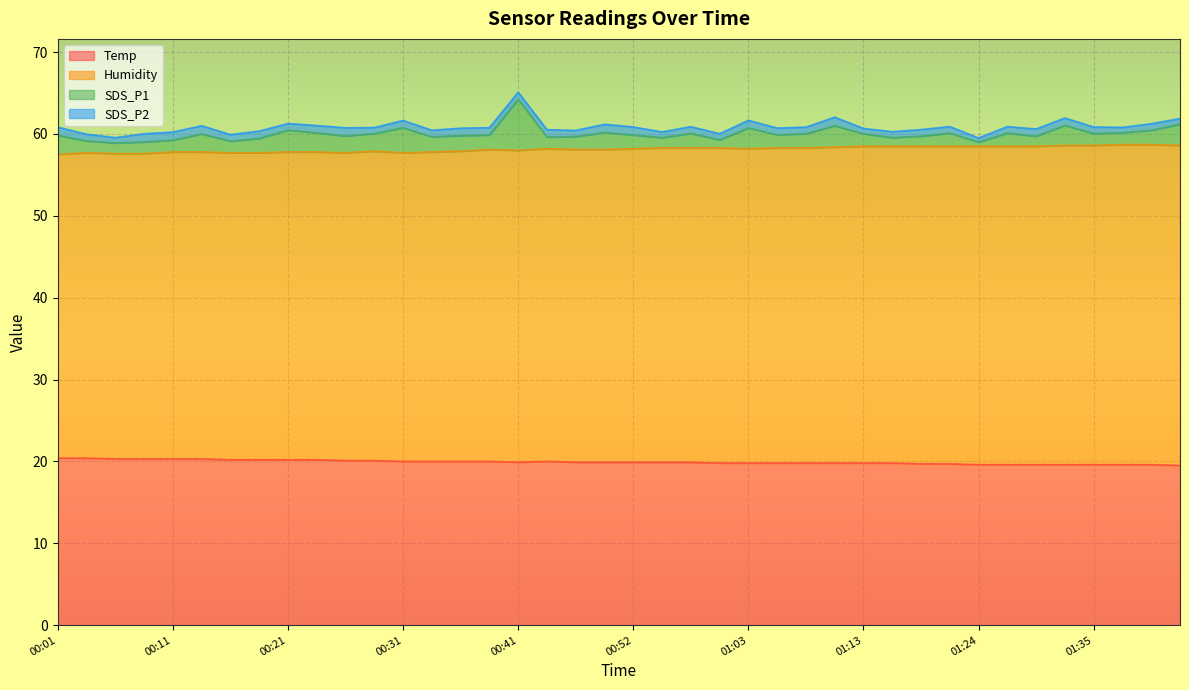

Which series changed the most between 00:26 and 00:55?

Humidity